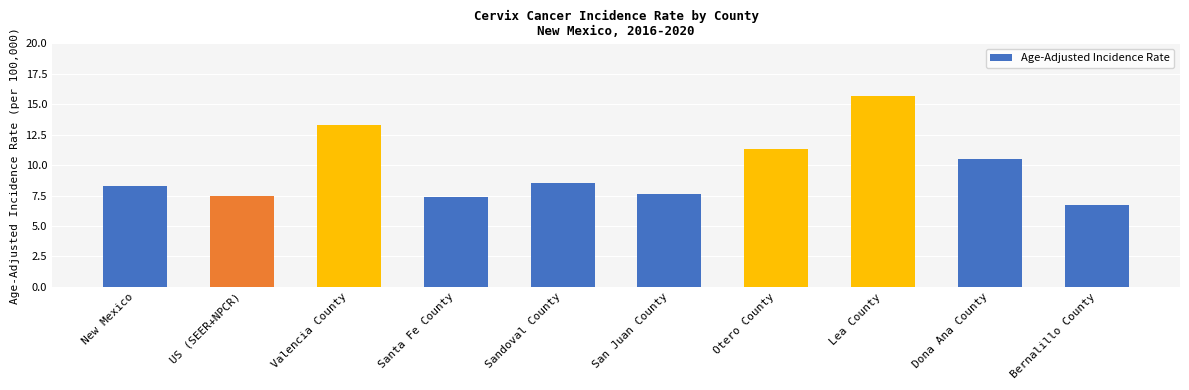

Which category has the highest value across all series?

Lea County